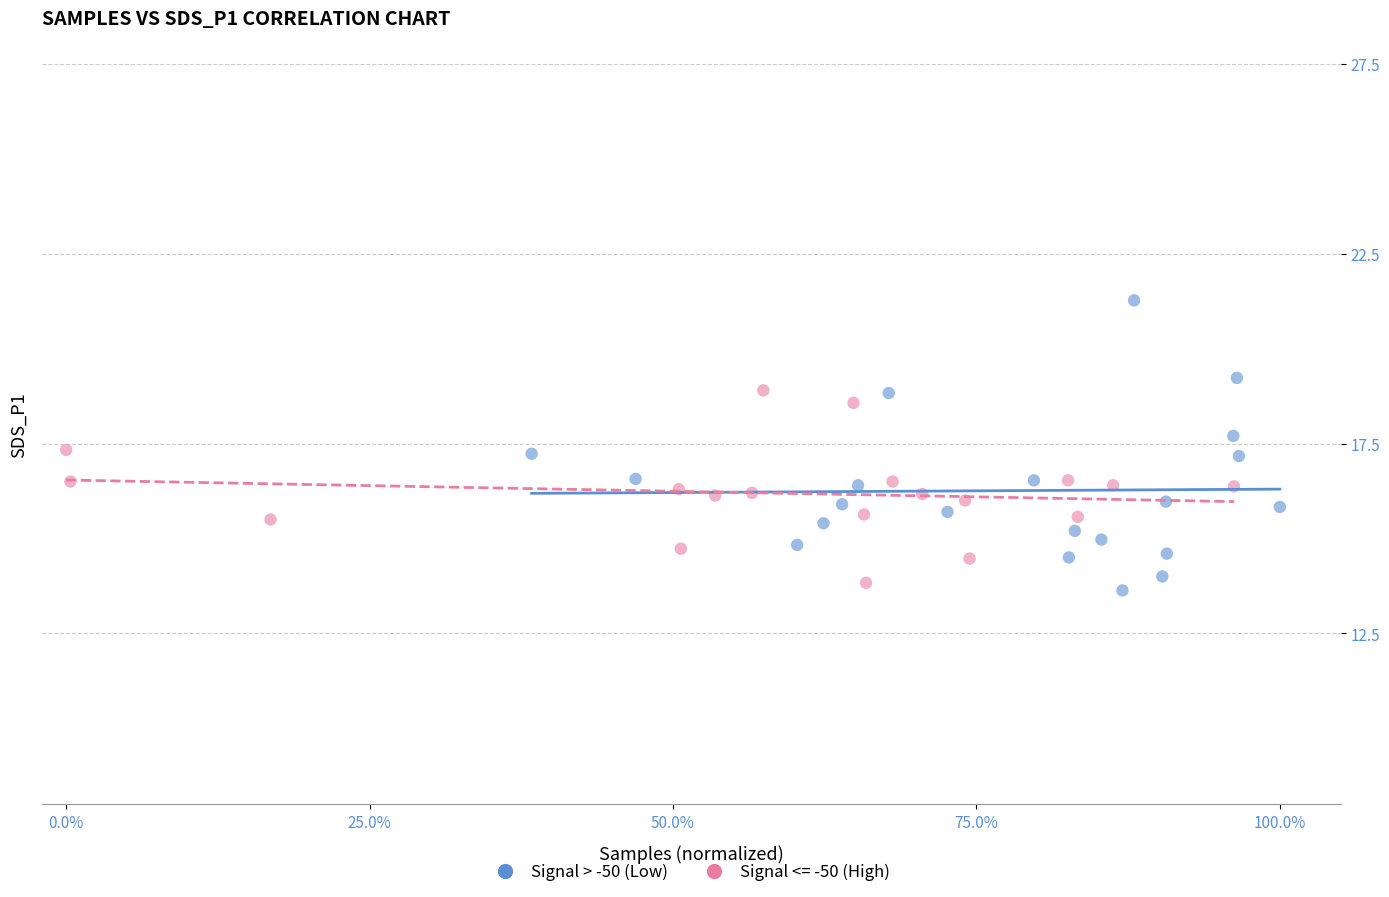

Which series has the widest spread of Y values?

Signal > -50 (Low)